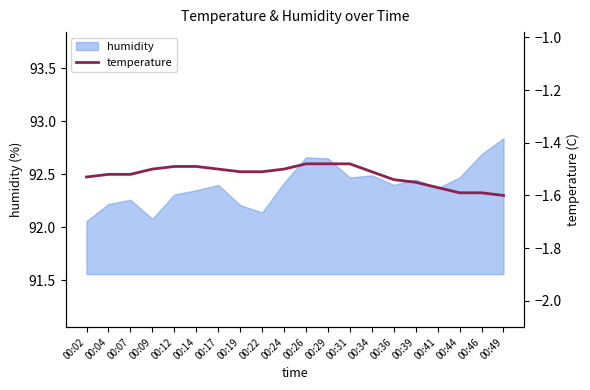

At which label does humidity reach its peak?

00:49